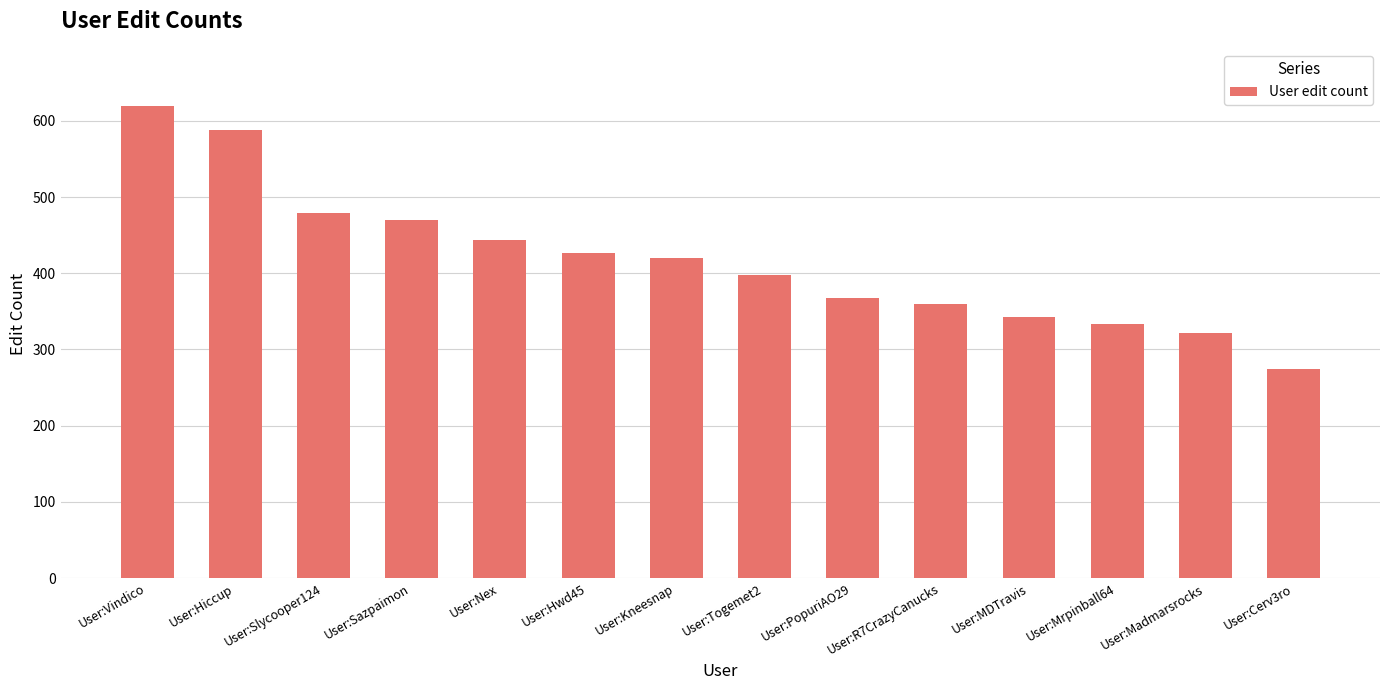

What position from the left is User:R7CrazyCanucks?

10